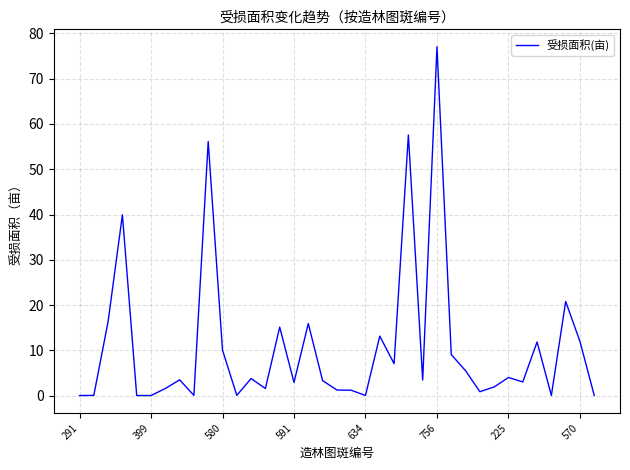

Which label corresponds to the largest value in the chart?

756